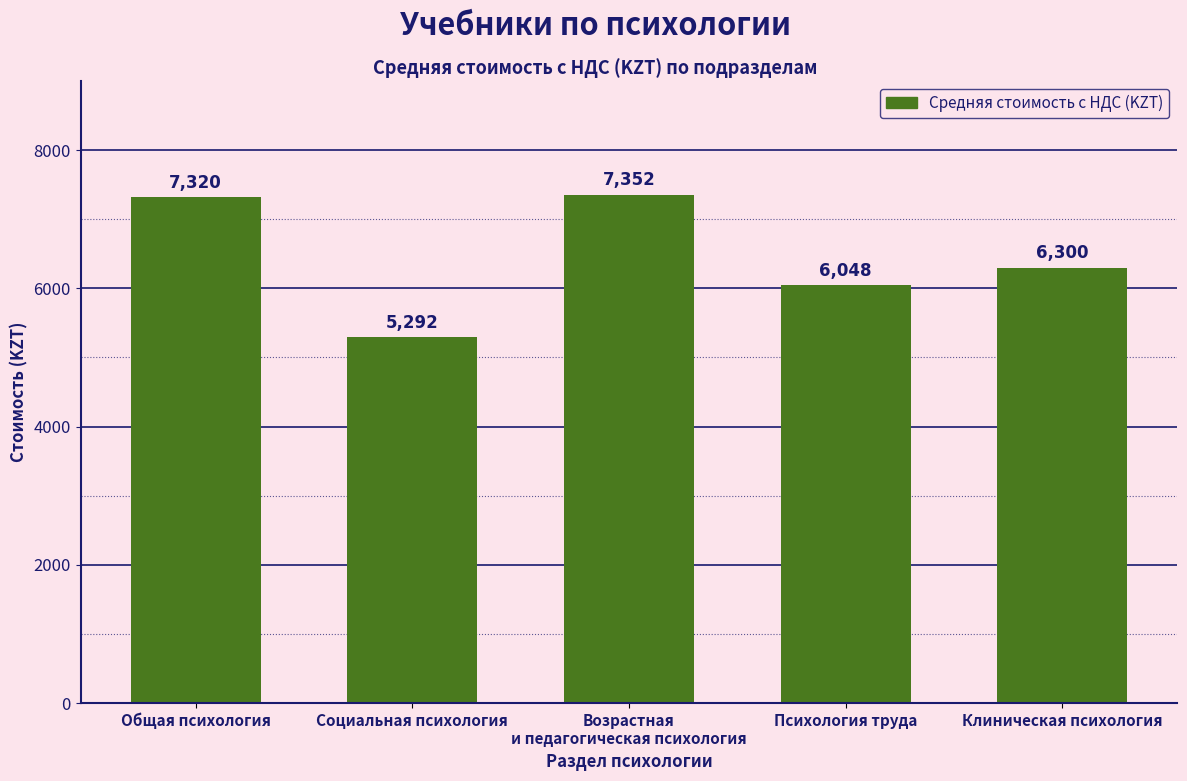

Is it true that the value at Клиническая психология is 10748?

False